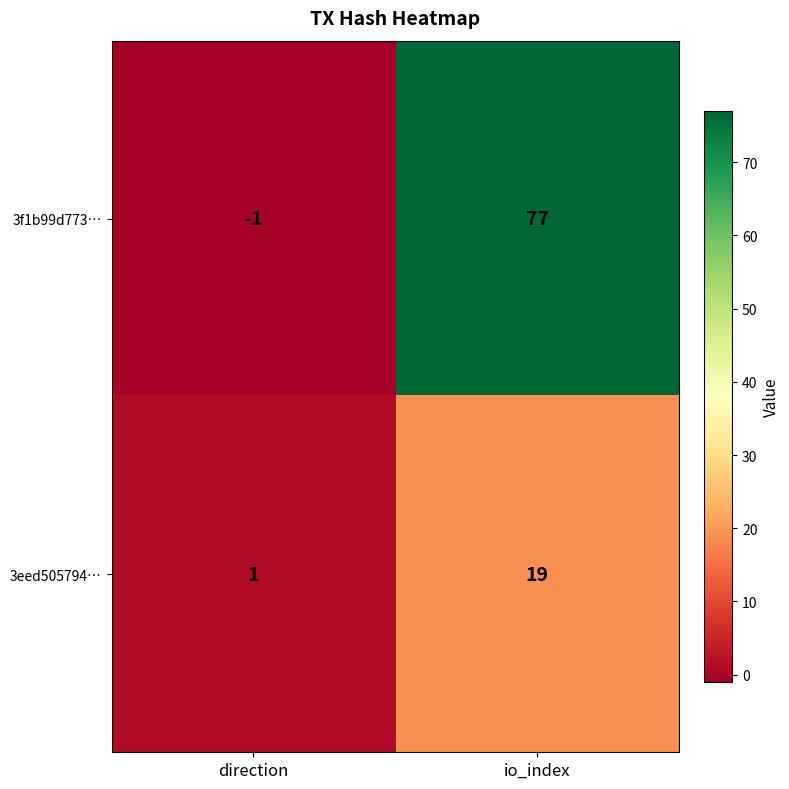

At which label is 3f1b99d773… closest to 38?

direction